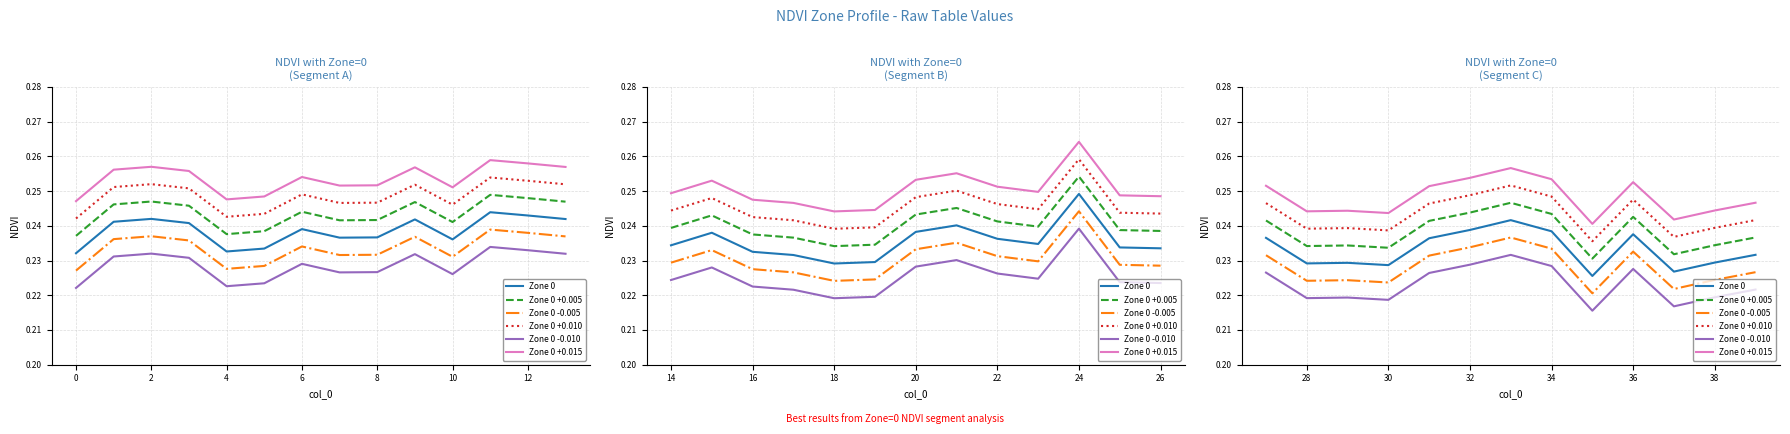

How many series are shown in this chart?

6